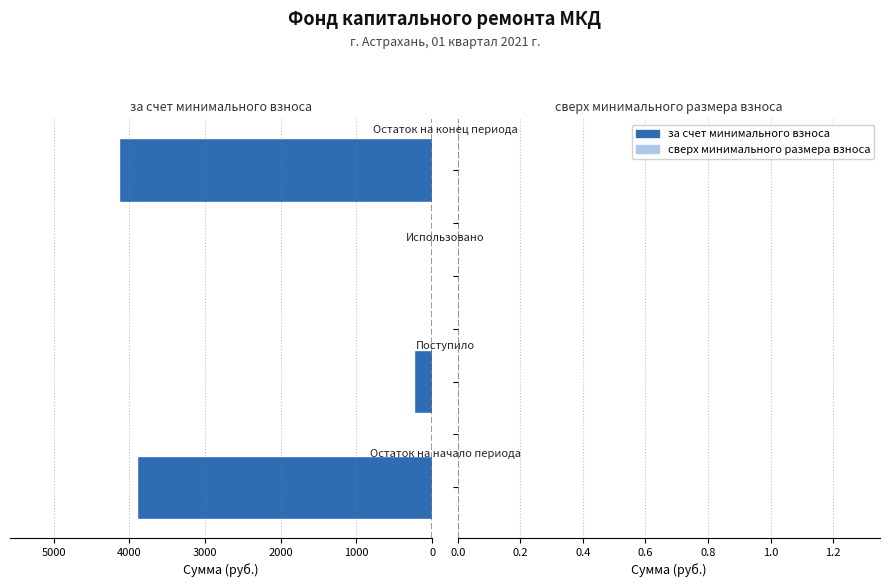

What is the greatest value displayed?

4133.0